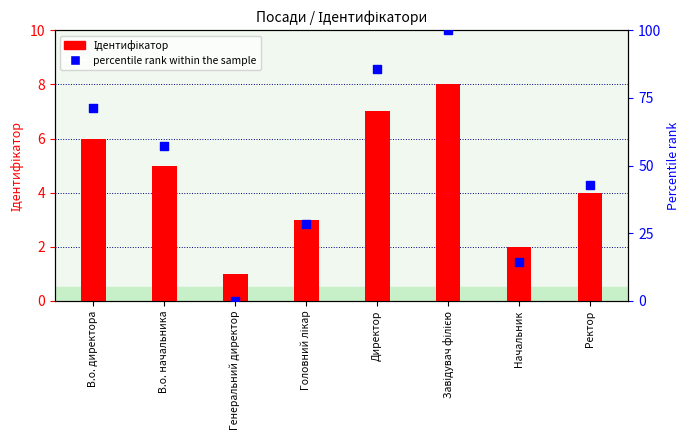

Is the value of percentile rank within the sample at Ректор greater than the value of Ідентифікатор at Генеральний директор?

Yes